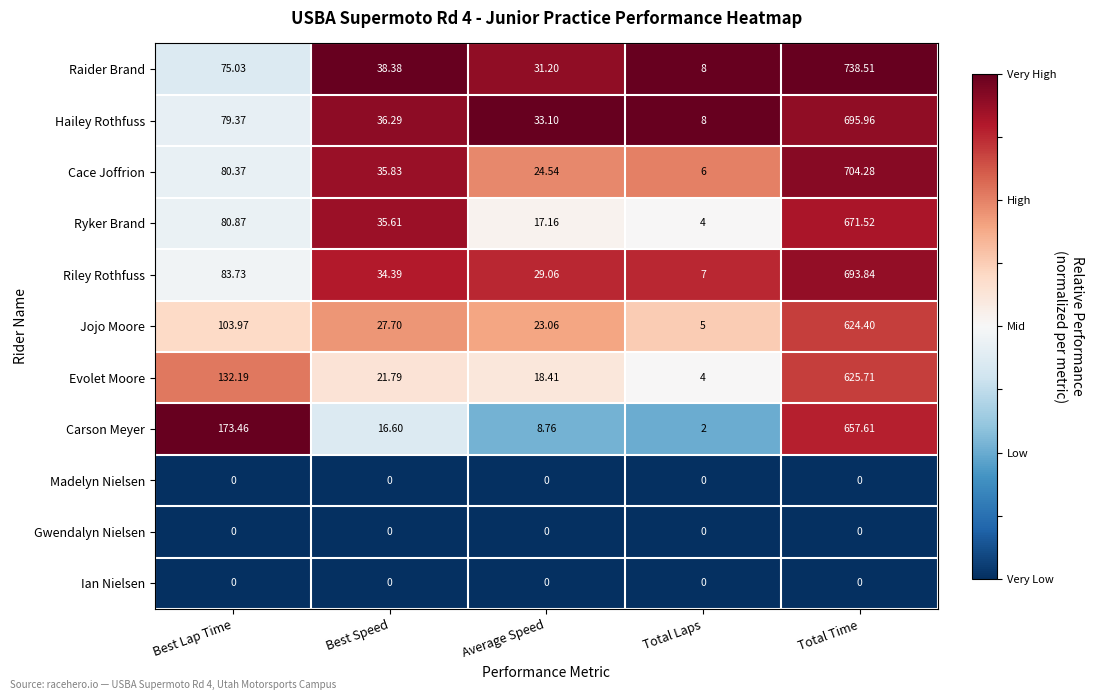

Is the value of Carson Meyer at Best Lap Time greater than the value of Gwendalyn Nielsen at Best Speed?

Yes